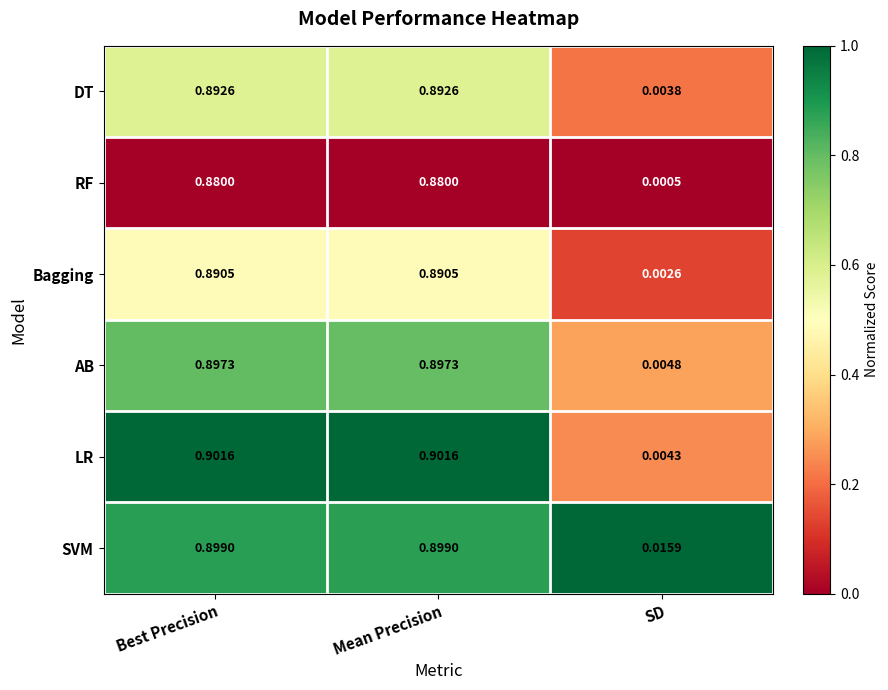

Which series has the largest range (max minus min)?

LR